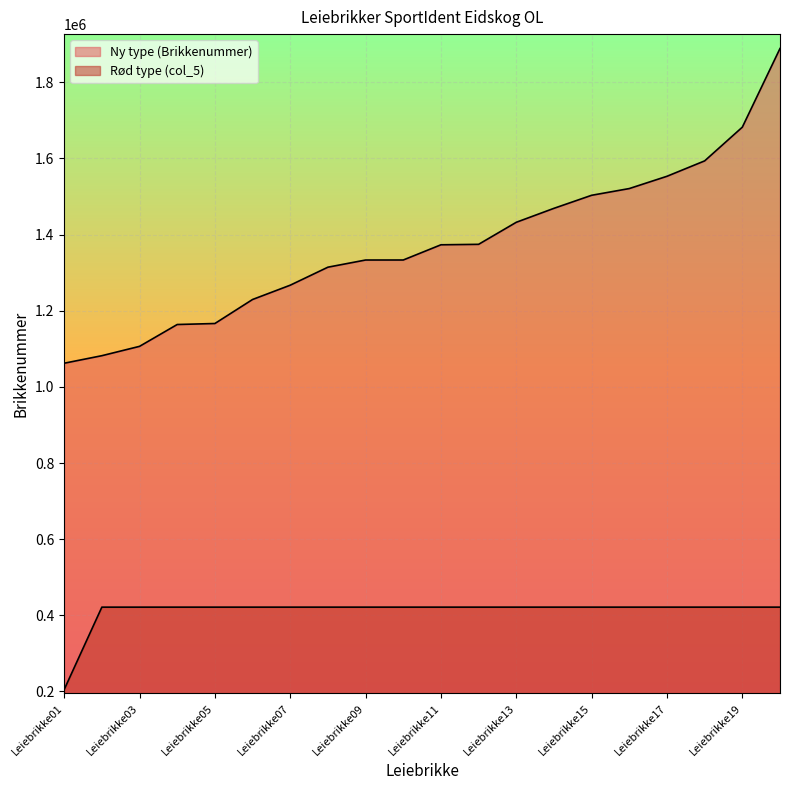

Rank the series by their average value, from highest to lowest.

Ny type (Brikkenummer), Rød type (col_5)